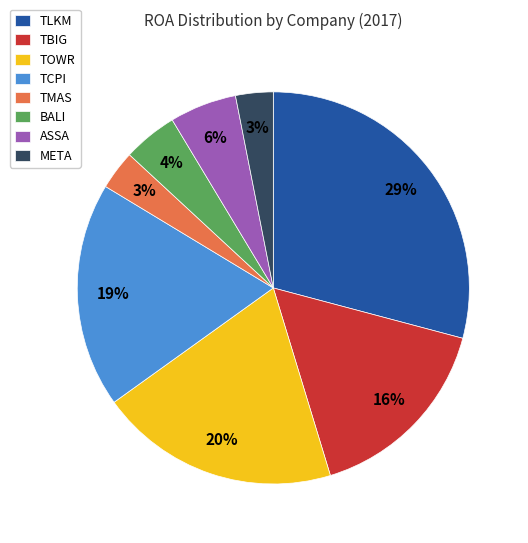

Between META and TLKM, which is larger?

TLKM